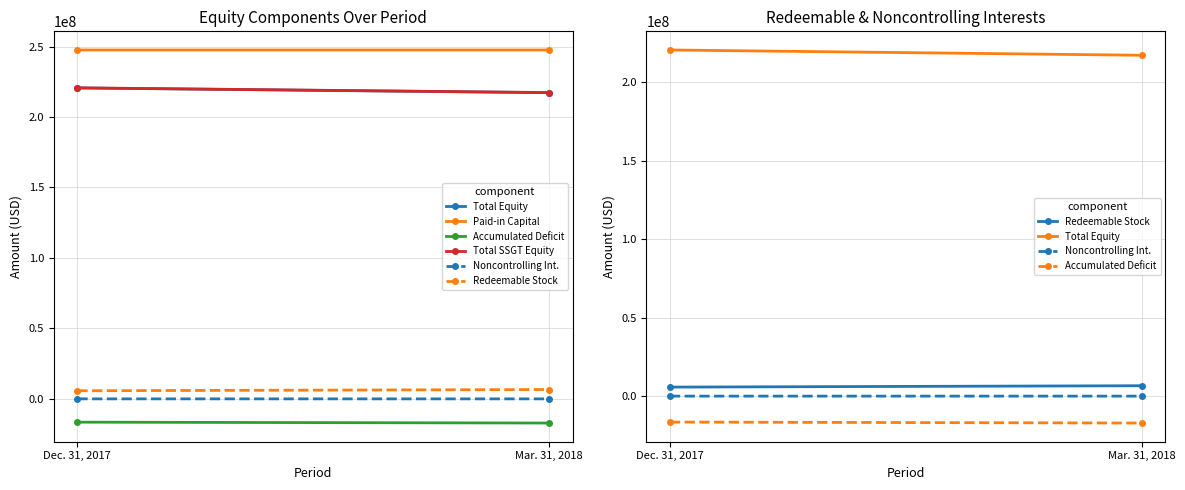

Rank the series at Dec. 31, 2017 from highest to lowest value.

Paid-in Capital, Total SSGT Equity, Total Equity, Redeemable Stock, Noncontrolling Int., Accumulated Deficit